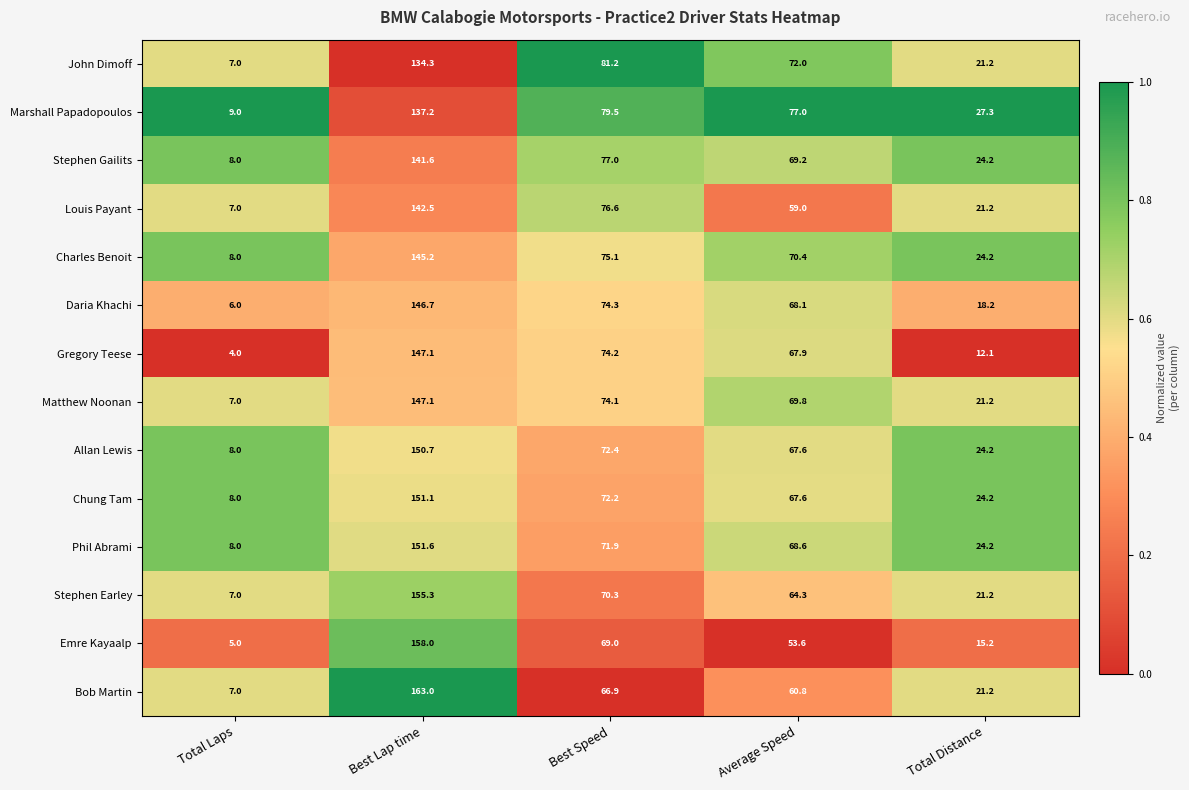

What is the difference between the Phil Abrami values at Best Speed and Total Distance?

47.7